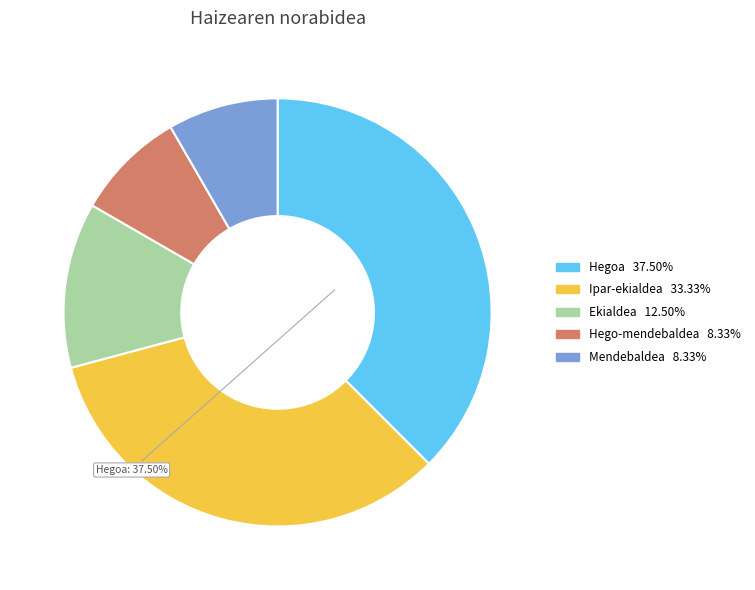

Does any single category account for the majority?

No